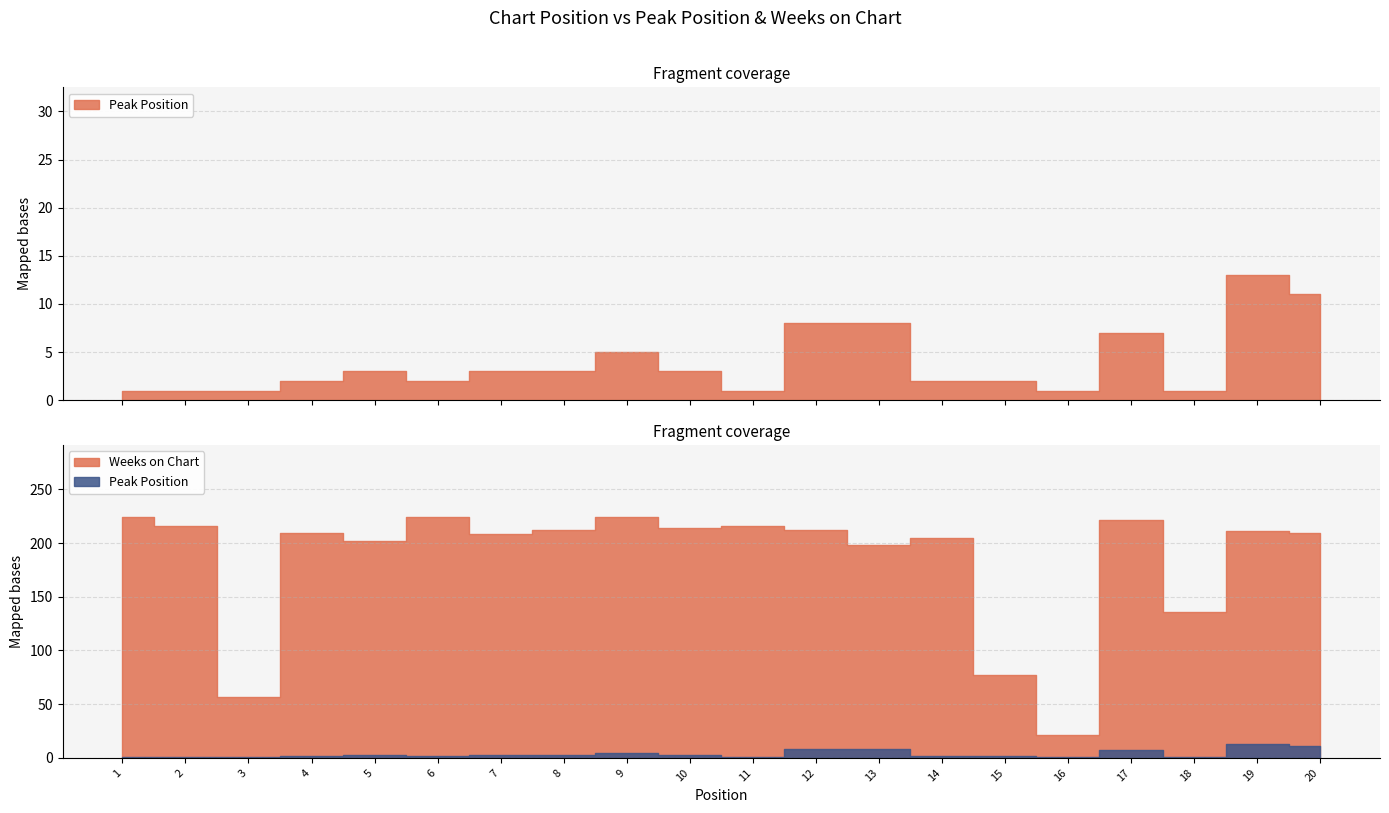

What is the total value across all series at 12?

220